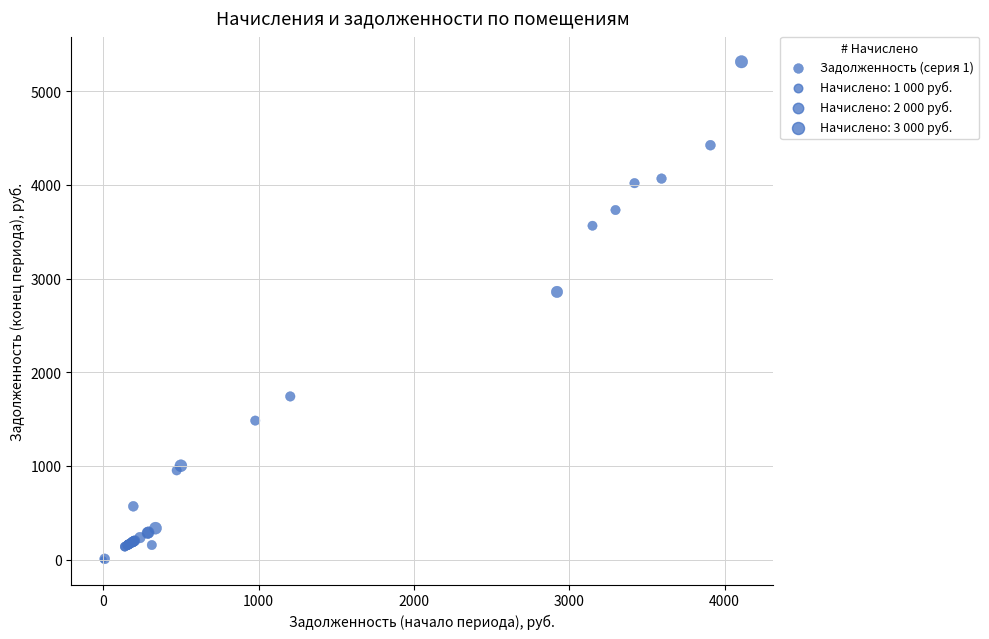

What Y value in the scatter plot is closest to 2656?

2857.1